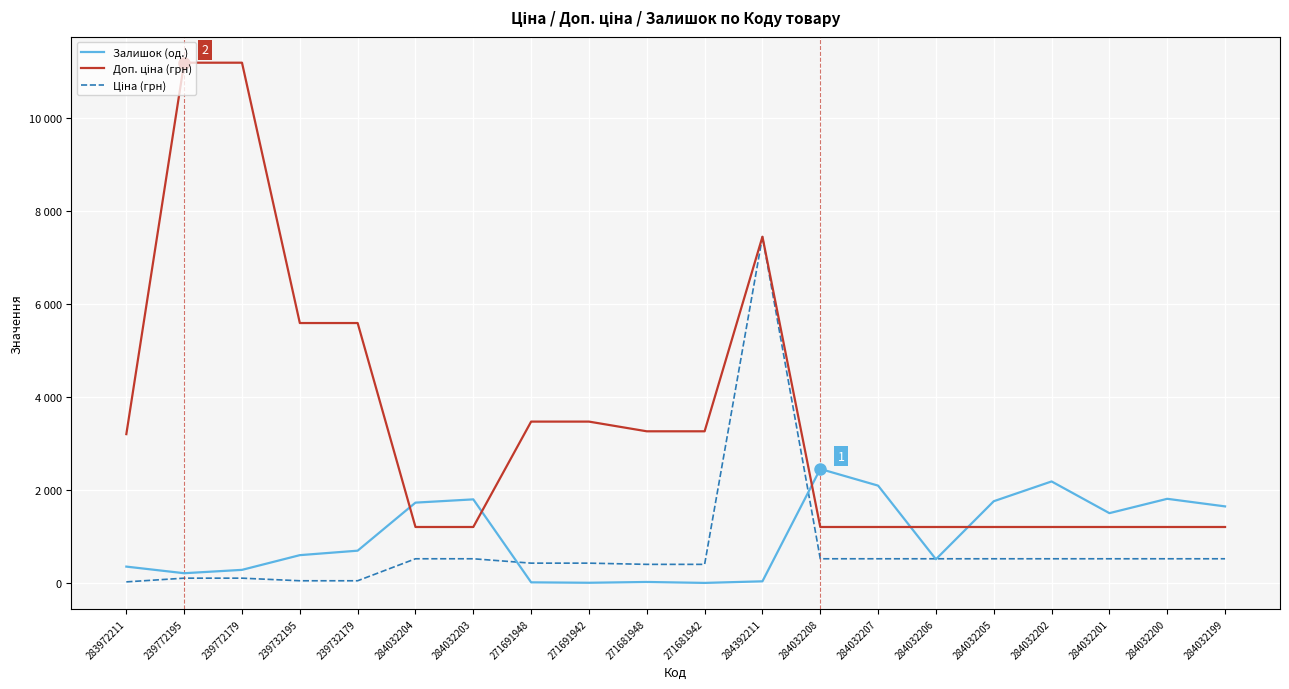

What is the greatest value displayed?

11182.0